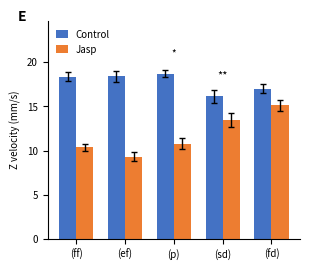

What is the average value of the Control series?

17.7